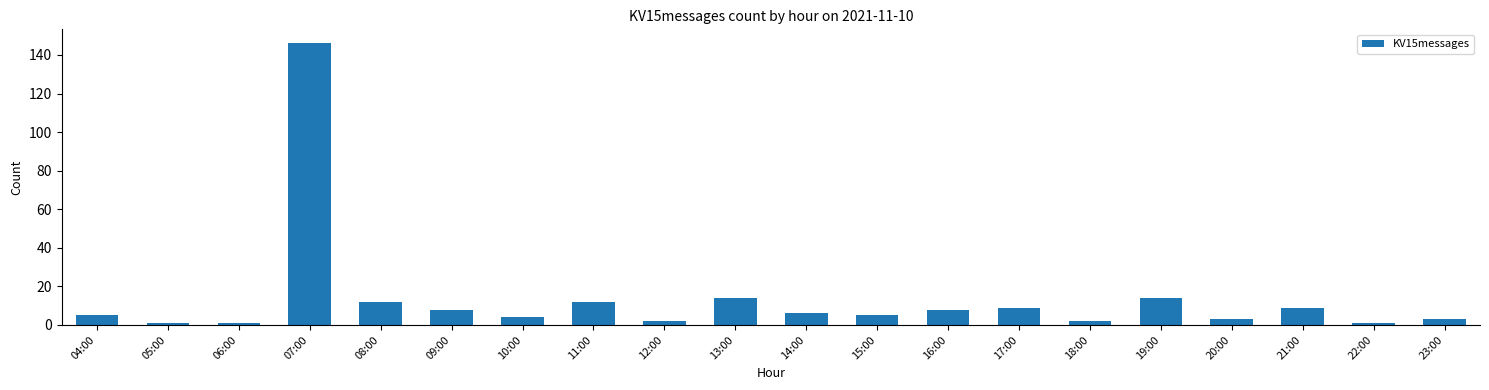

What is the maximum value shown in the chart?

146